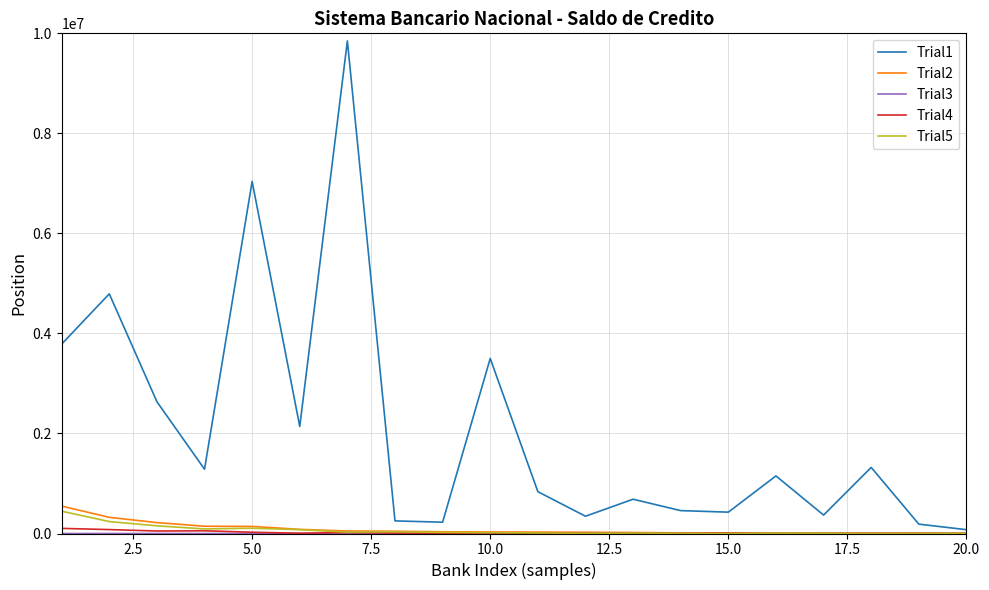

Which series has the largest range (max minus min)?

Trial1